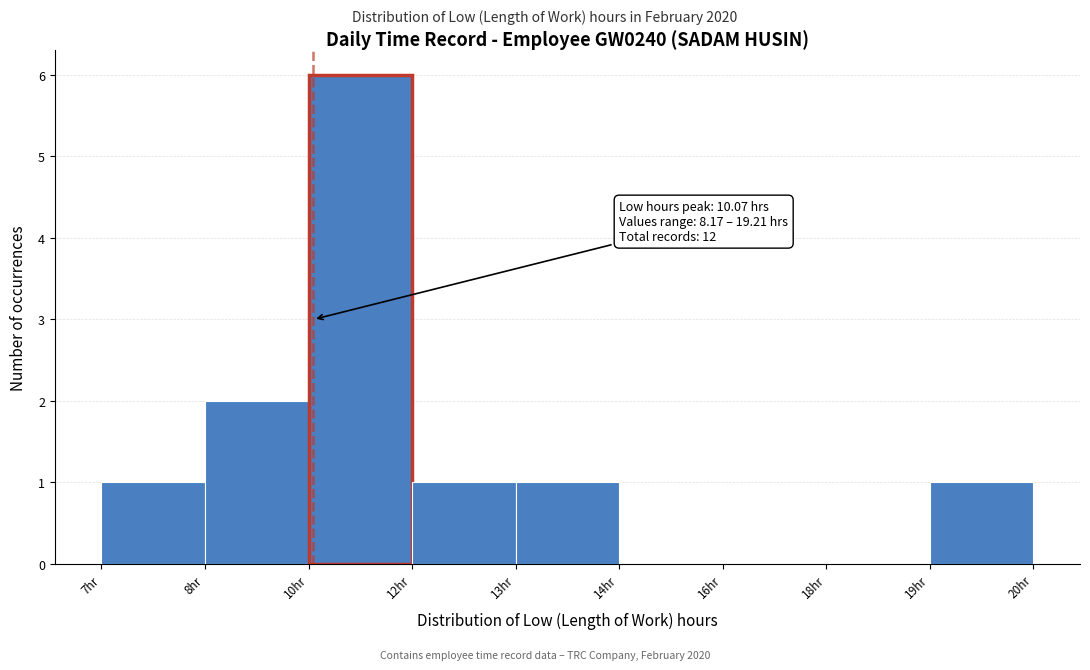

Reading left to right, list all the values displayed in this chart.

7hr=1	8hr=2	10hr=6	12hr=1	13hr=1	14hr=0	16hr=0	18hr=0	19hr=1